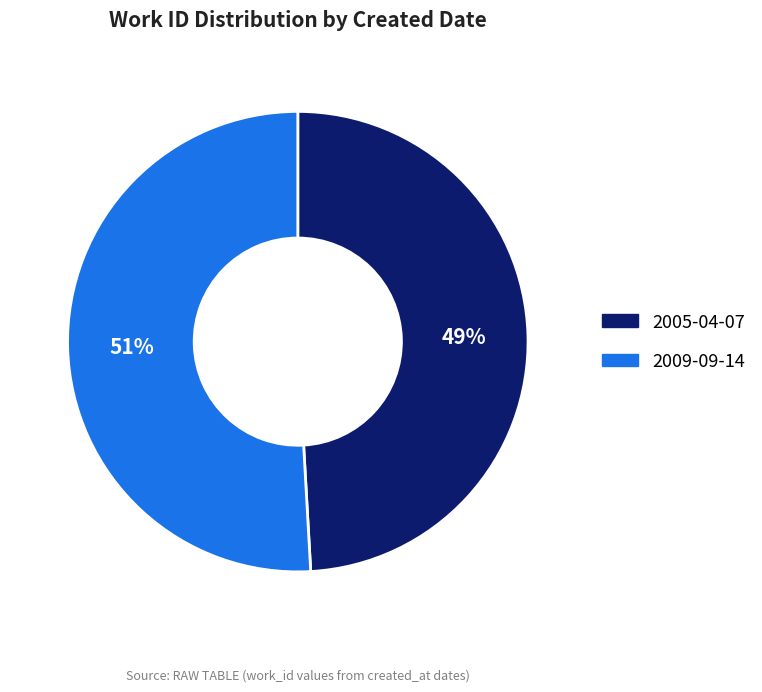

Is it true that 2005-04-07 is 37% of the pie?

False